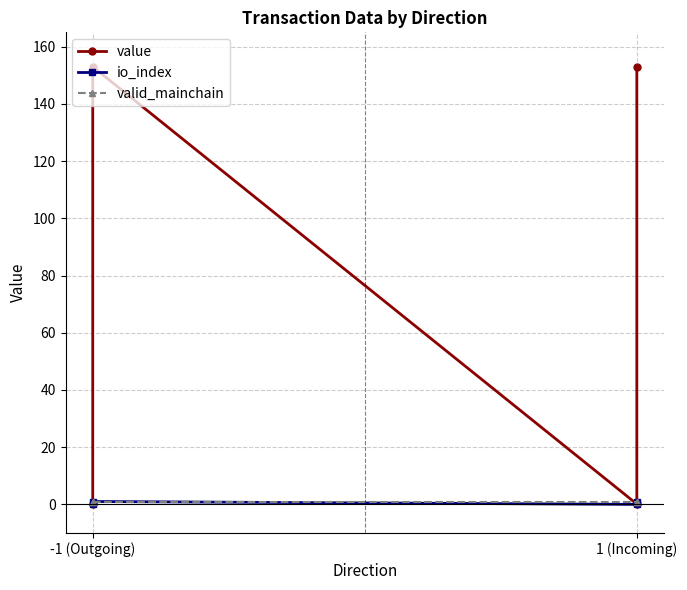

Which series has the largest total across all categories?

value